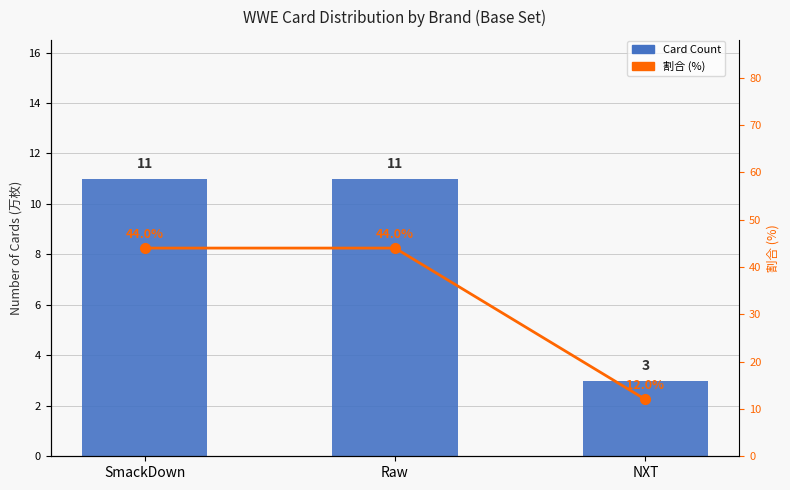

Reading left to right, list all the values displayed in this chart.

Card Count: SmackDown=11	Raw=11	NXT=3
割合 (%): SmackDown=44	Raw=44	NXT=12